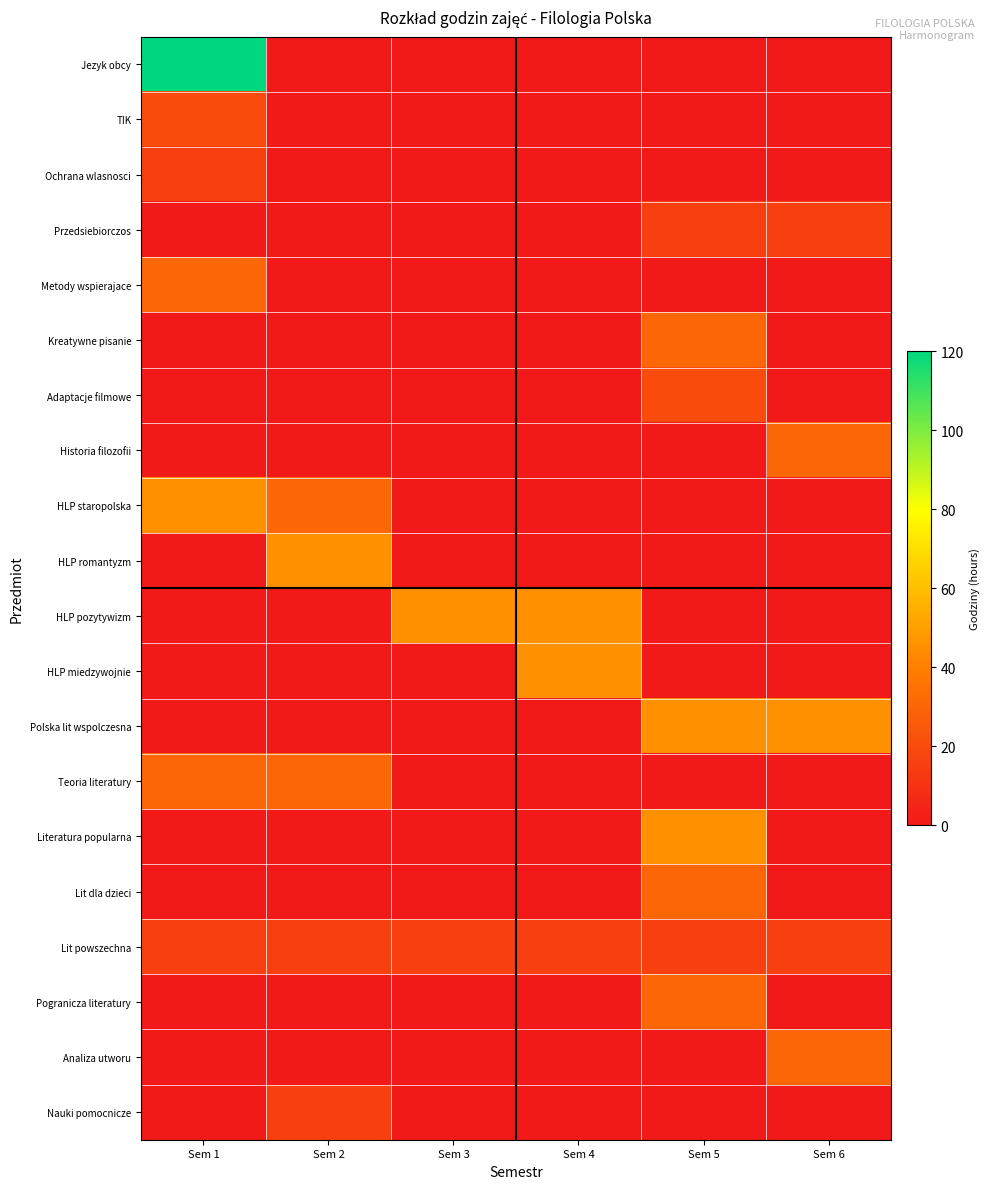

What is the total value across all series at Sem 2?

135